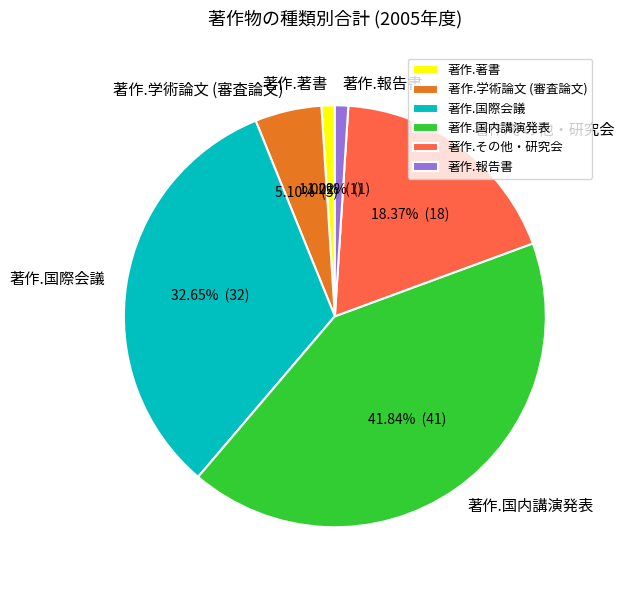

Which has a higher value, 著作.その他・研究会 or 著作.国内講演発表?

著作.国内講演発表